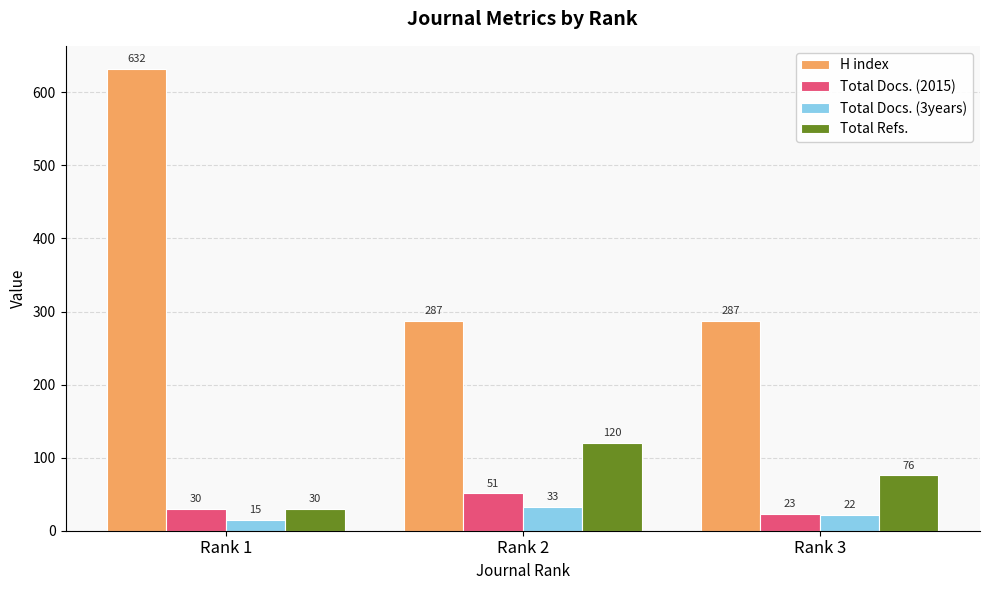

Reading left to right, transcribe all the data shown in this chart.

H index: 632	287	287
Total Docs. (2015): 30	51	23
Total Docs. (3years): 15	33	22
Total Refs.: 30	120	76